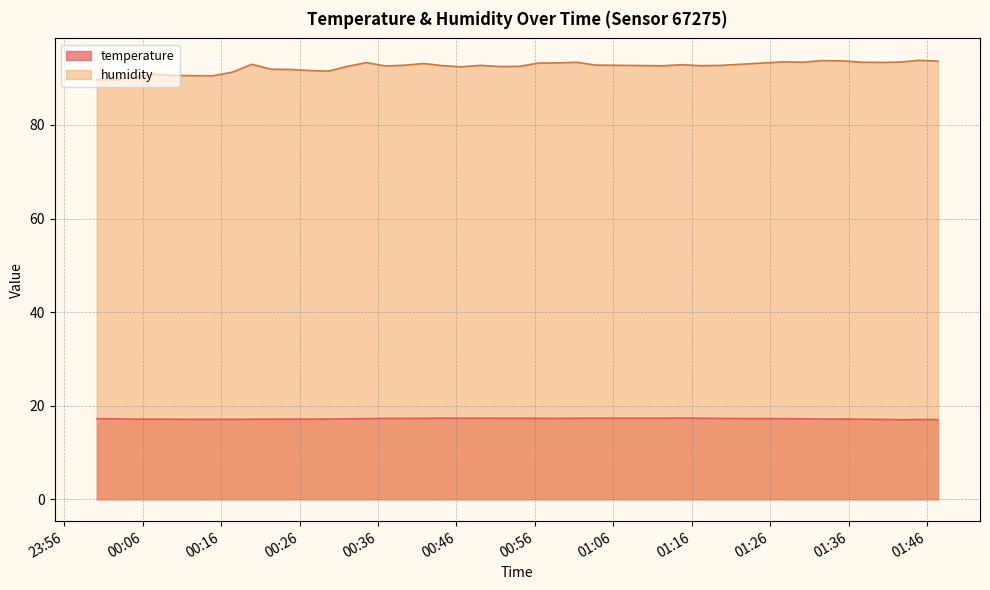

How many categories are shown in the chart?

40